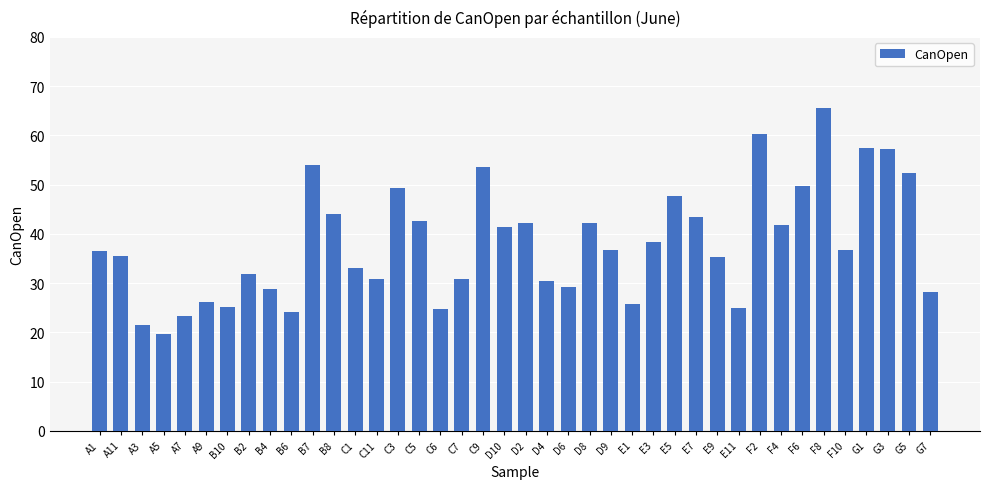

Which label corresponds to the largest value in the chart?

F8